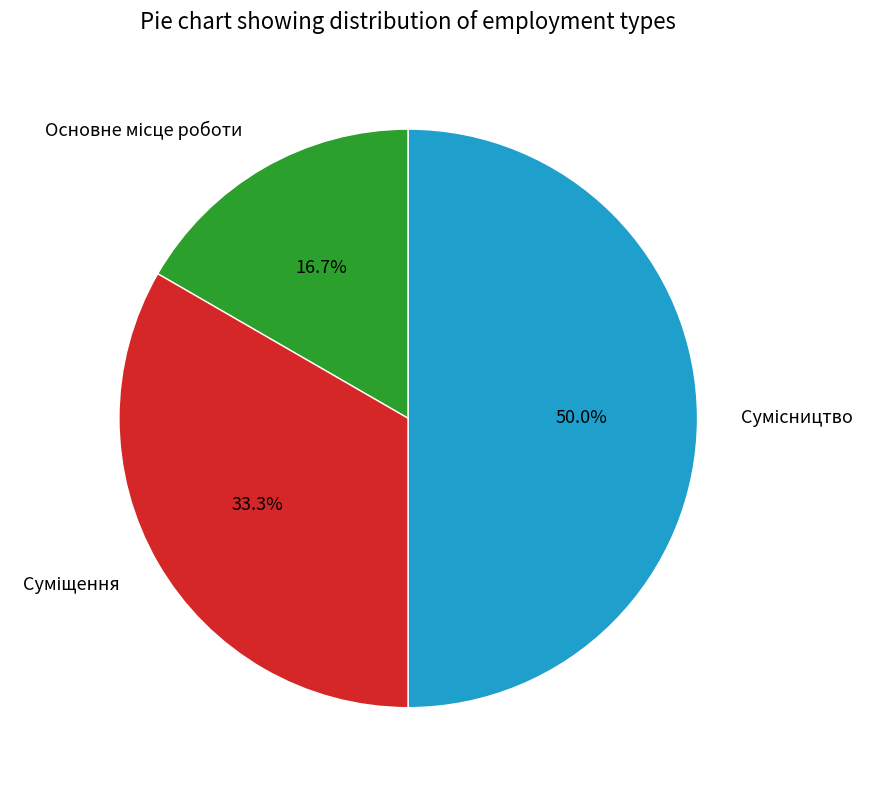

How much of the chart is everything except Основне місце роботи?

83.3%